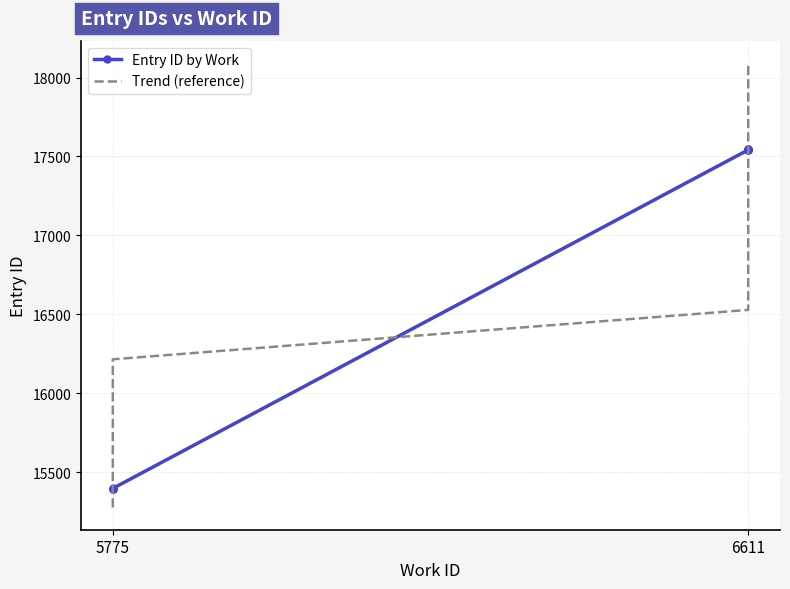

Between 5775 and 6611, which series saw the biggest shift?

Entry ID by Work